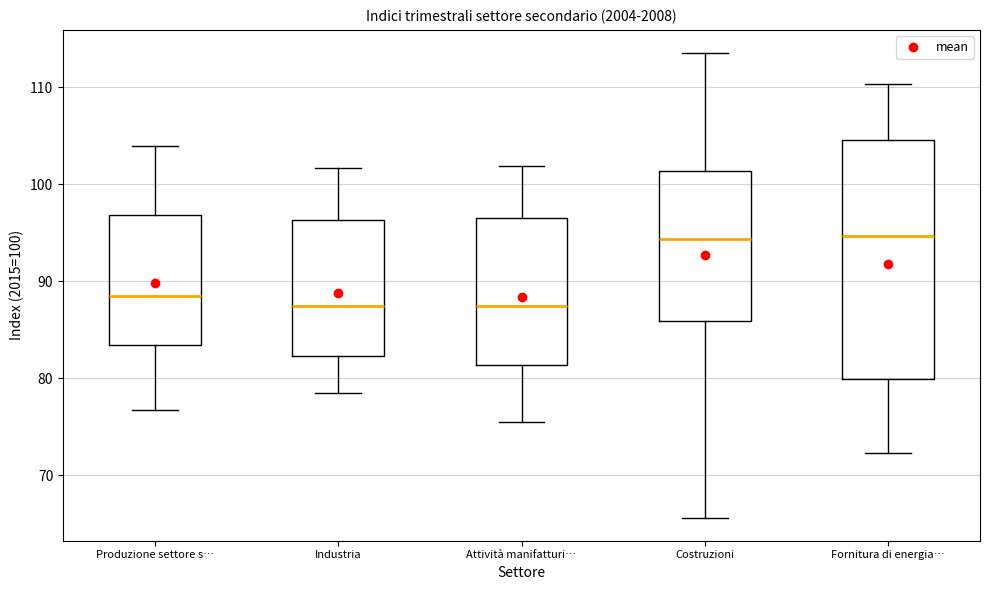

Reading left to right, transcribe this box plot: for each box, give where its median line is, the range the box spans, and where its two whiskers end, as read against the y-axis. The values are not printed on the chart, so give them approximately, as read against the axis.

Produzione settore s…: median 88, box 83 to 97, whiskers 77 to 104
Industria: median 87, box 82 to 96, whiskers 78 to 102
Attività manifatturi…: median 87, box 81 to 96, whiskers 75 to 102
Costruzioni: median 94, box 86 to 101, whiskers 66 to 114
Fornitura di energia…: median 95, box 80 to 105, whiskers 72 to 110